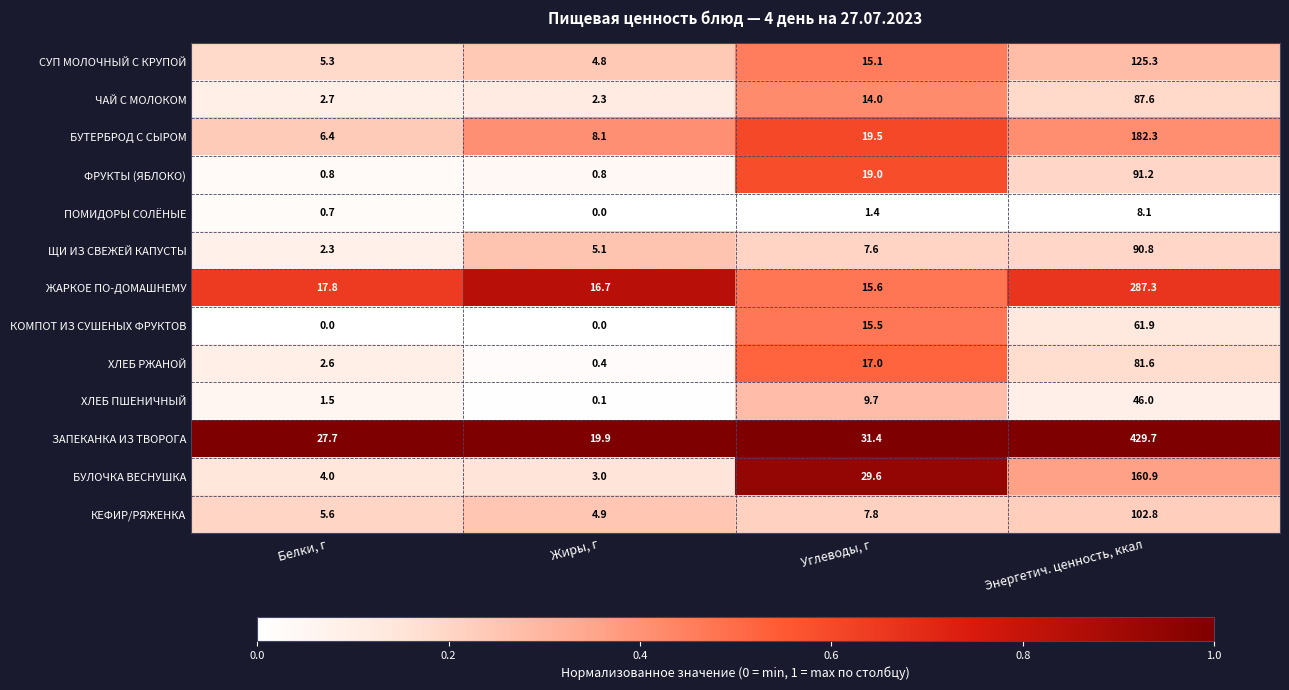

What is the spread (max minus min) of values at Углеводы, г?

30.0